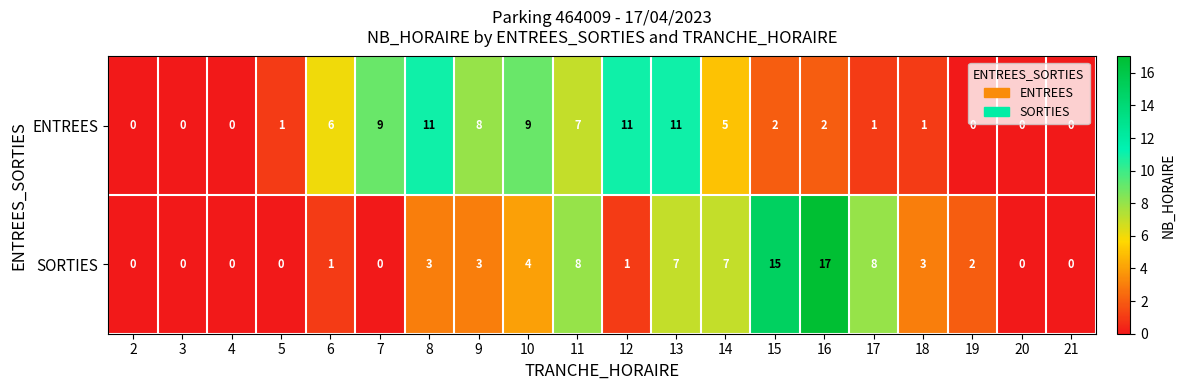

Rank the series by their average value, from lowest to highest.

SORTIES, ENTREES